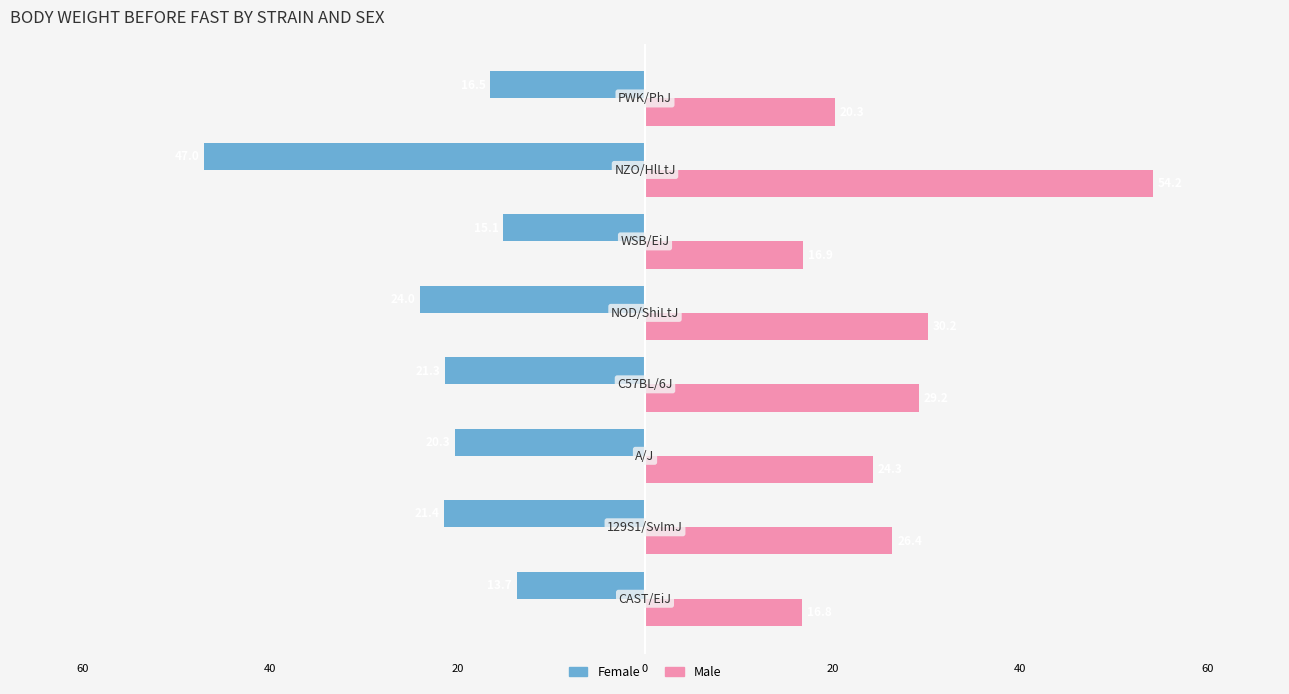

What is the difference between the second highest and second lowest values in the Male series?

13.3